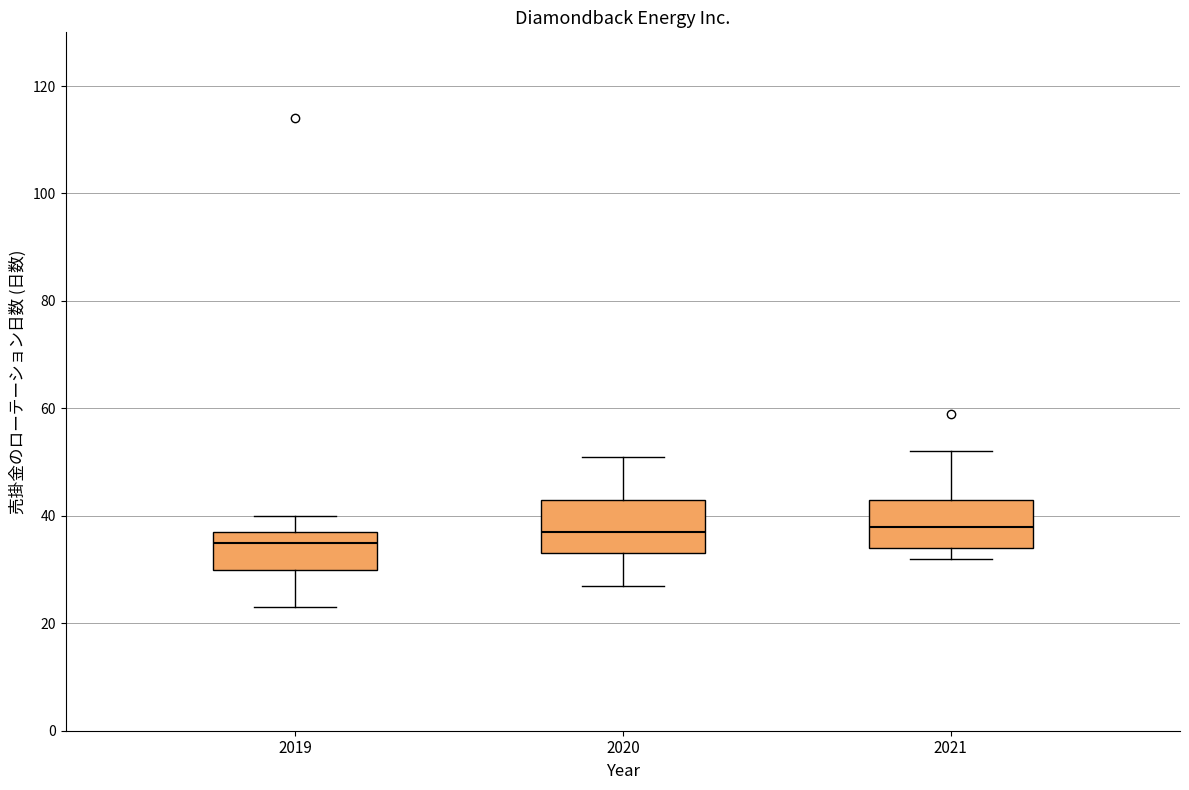

Where is the upper edge of the box at x = 2020 on the y-axis? The values are not printed on the chart, so give them approximately, as read against the axis.

44